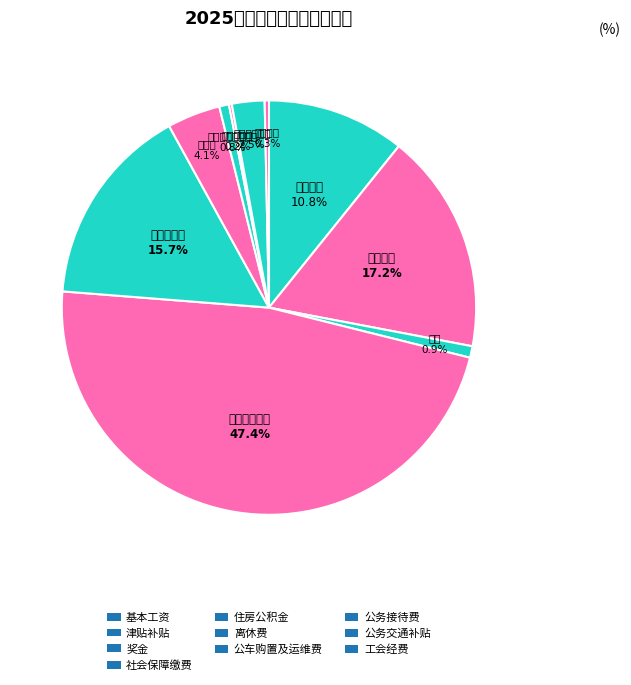

What is the change in value from 公车购置及运维费 to 公务交通补贴?

+85200